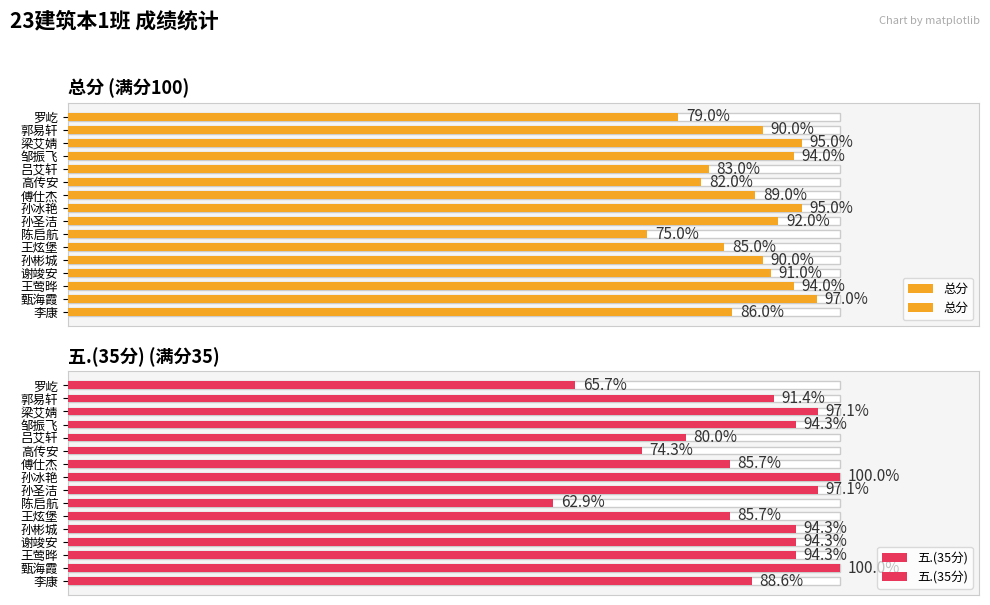

What value does the 总分 series have at 孙彬城, to the nearest 5?

90